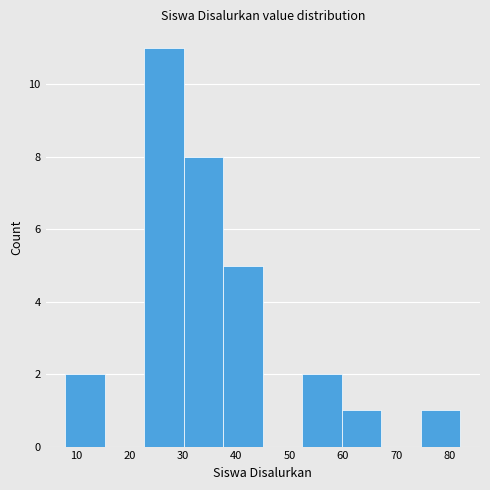

Reading left to right, list every bar in this chart as the range it spans on the x-axis followed by its height. Neither the bar edges nor the heights are printed on the chart, so give them approximately, as read against the axes.

8.0 to 15.4: 2
15.4 to 22.8: 0
22.8 to 30.2: 11
30.2 to 37.6: 8
37.6 to 45.0: 5
45.0 to 52.4: 0
52.4 to 59.8: 2
59.8 to 67.2: 1
67.2 to 74.6: 0
74.6 to 82.0: 1